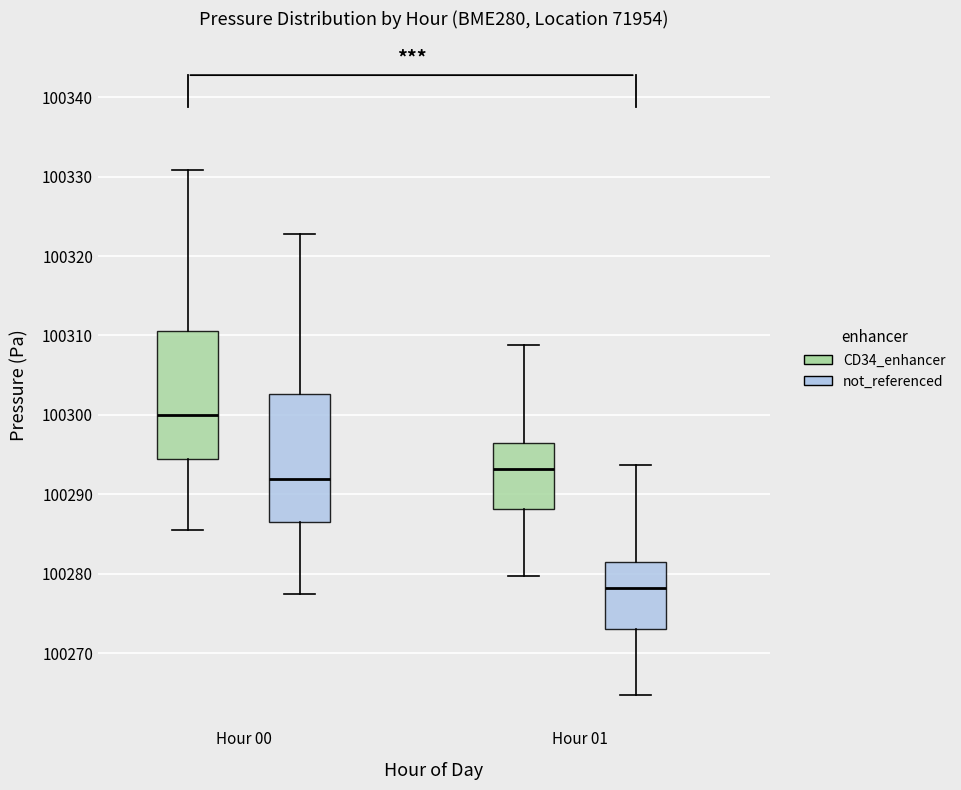

Where is the lower edge of the box for Hour 01 (not_referenced) on the y-axis? The values are not printed on the chart, so give them approximately, as read against the axis.

100273